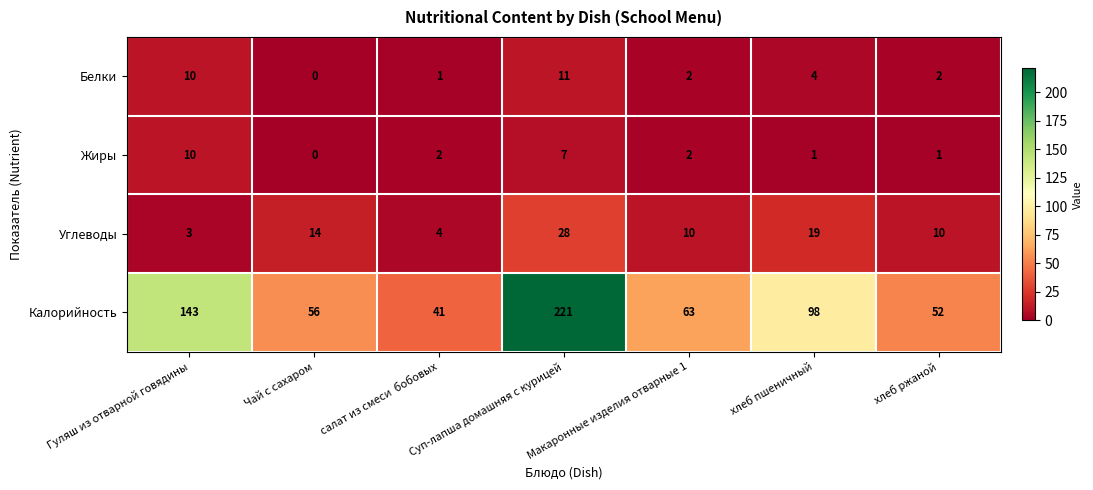

What is the average value of the Жиры series?

3